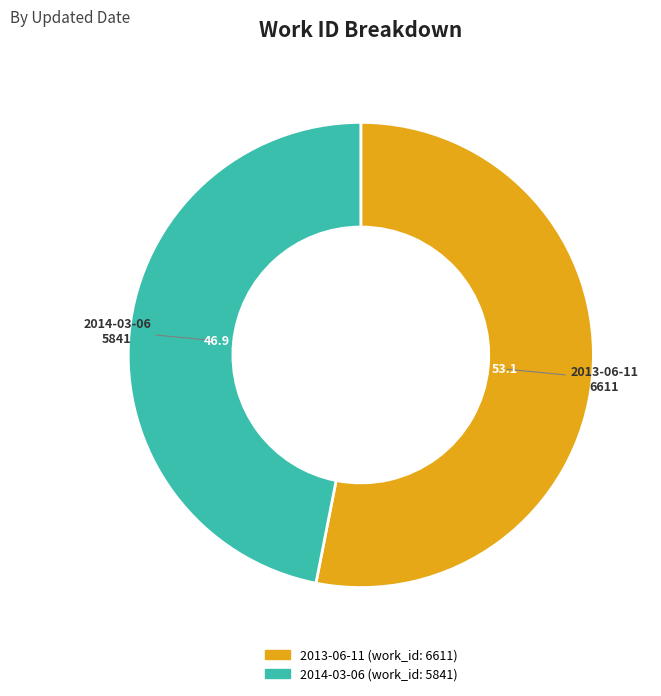

Between 2013-06-11 and 2014-03-06, which is larger?

2013-06-11